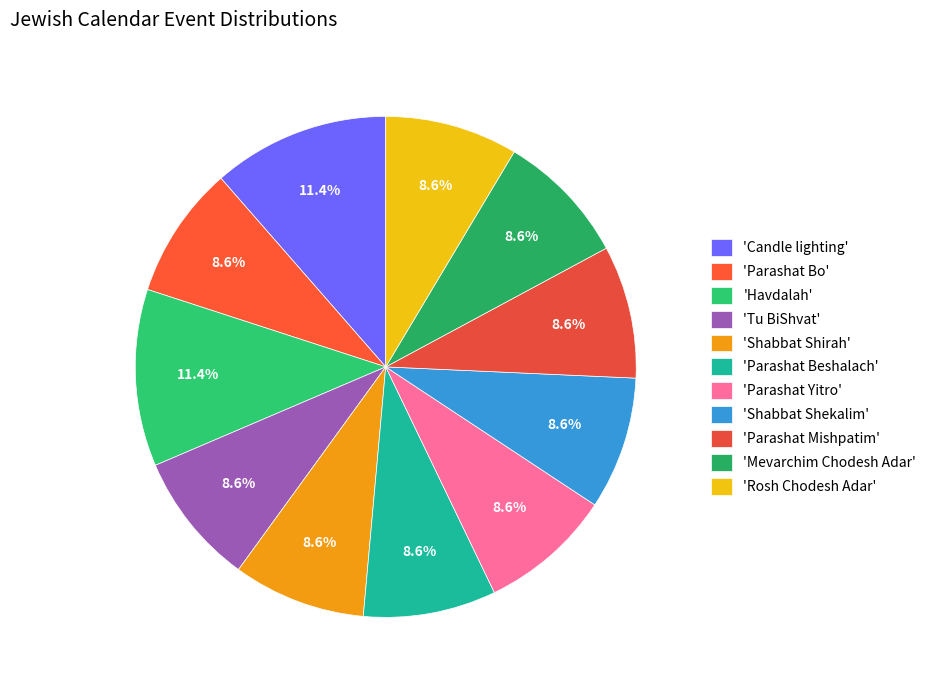

How many slices are in this pie chart?

11